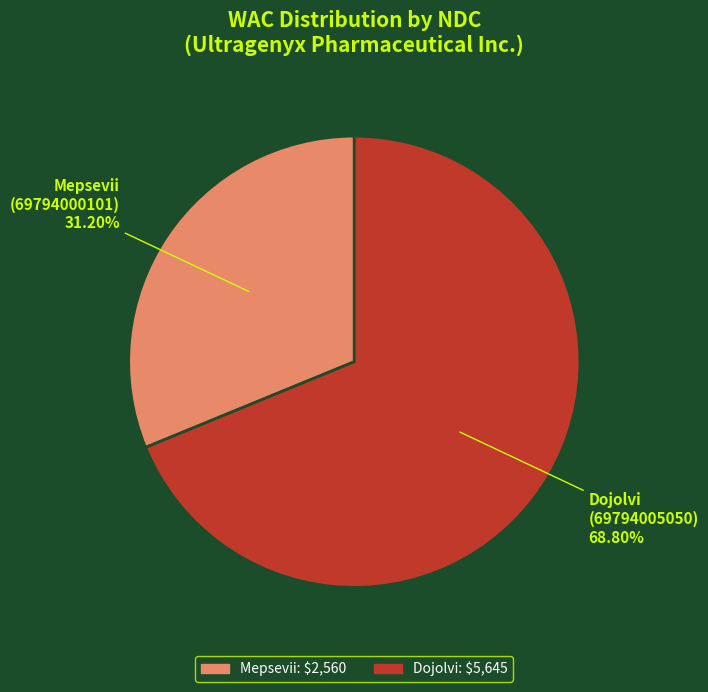

To the nearest percent, what is the average slice percentage?

50%